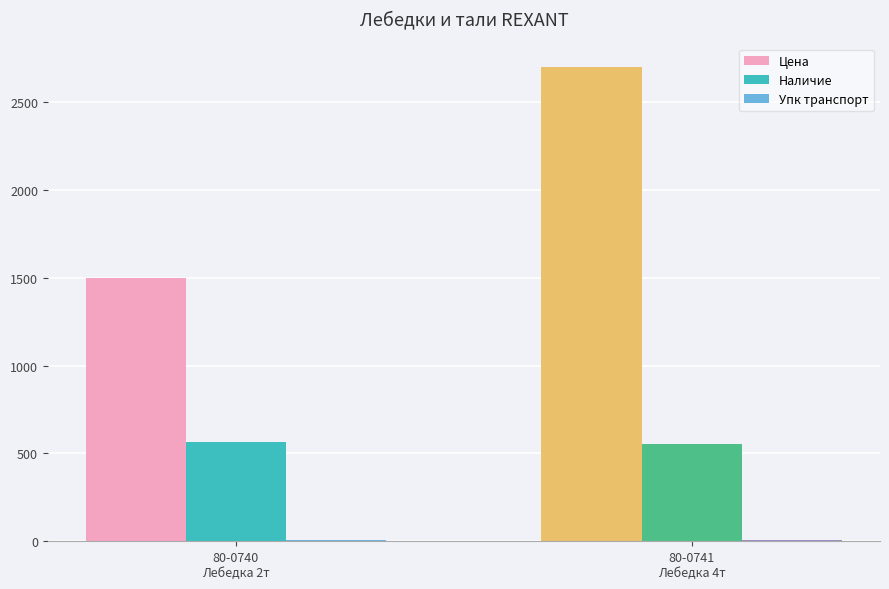

Are the bars horizontal?

No